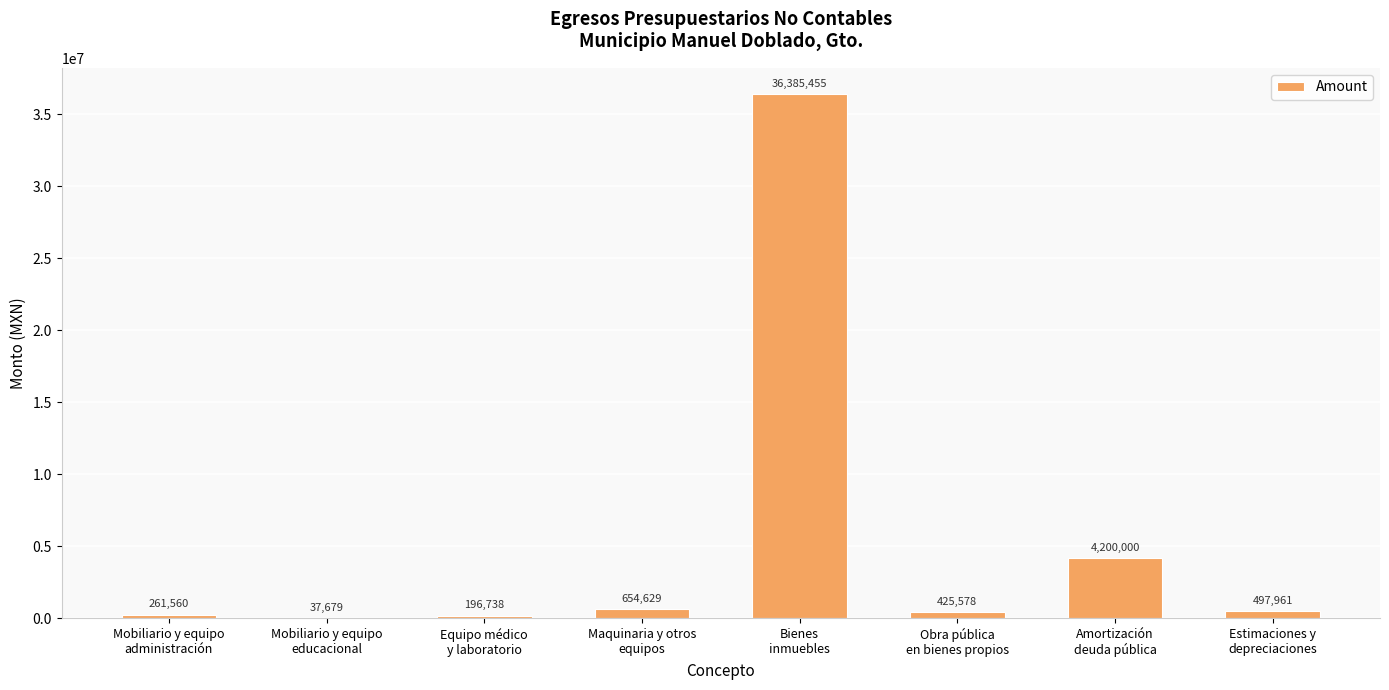

What is the maximum value shown in the chart?

36385455.5